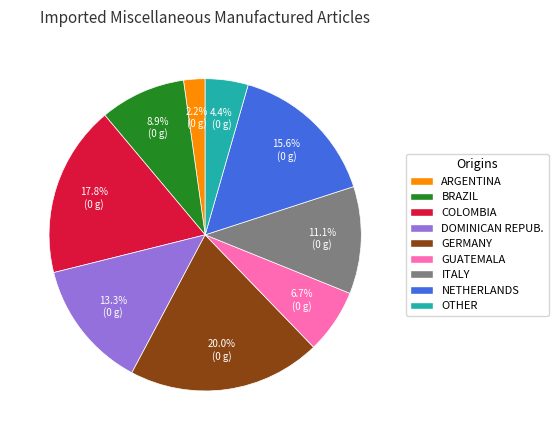

Is there a majority slice in this chart?

No